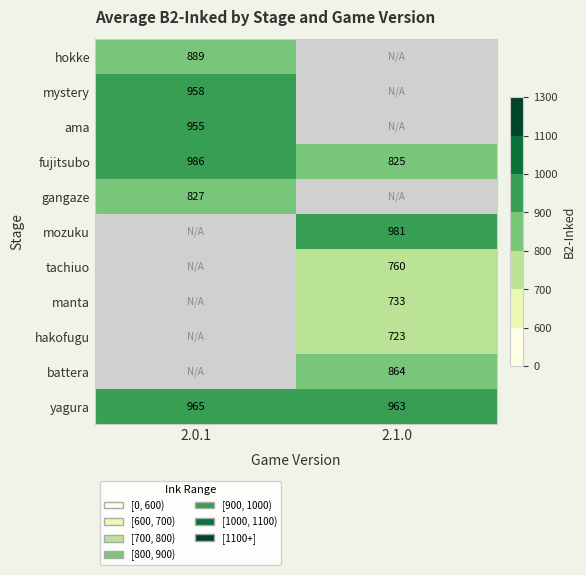

At how many categories does at least one series exceed 983?

1